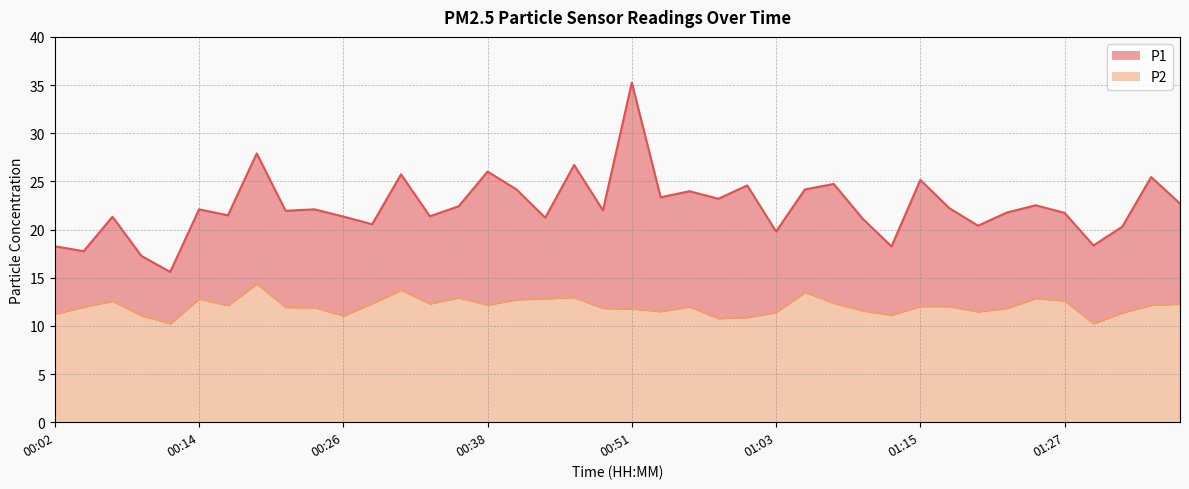

What is the label of the 40th point from the right?

00:02